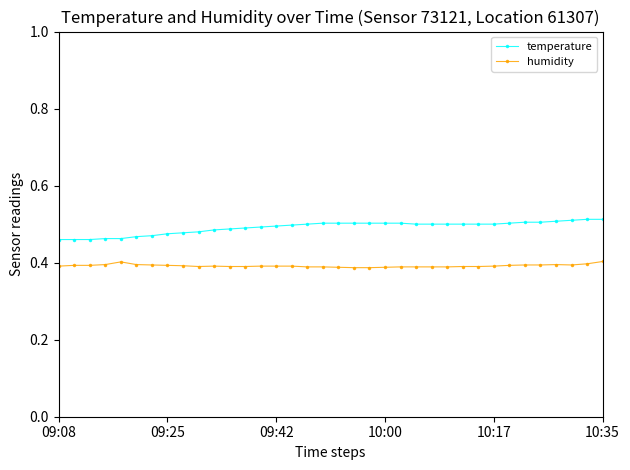

What are all the series names shown in the legend?

temperature, humidity